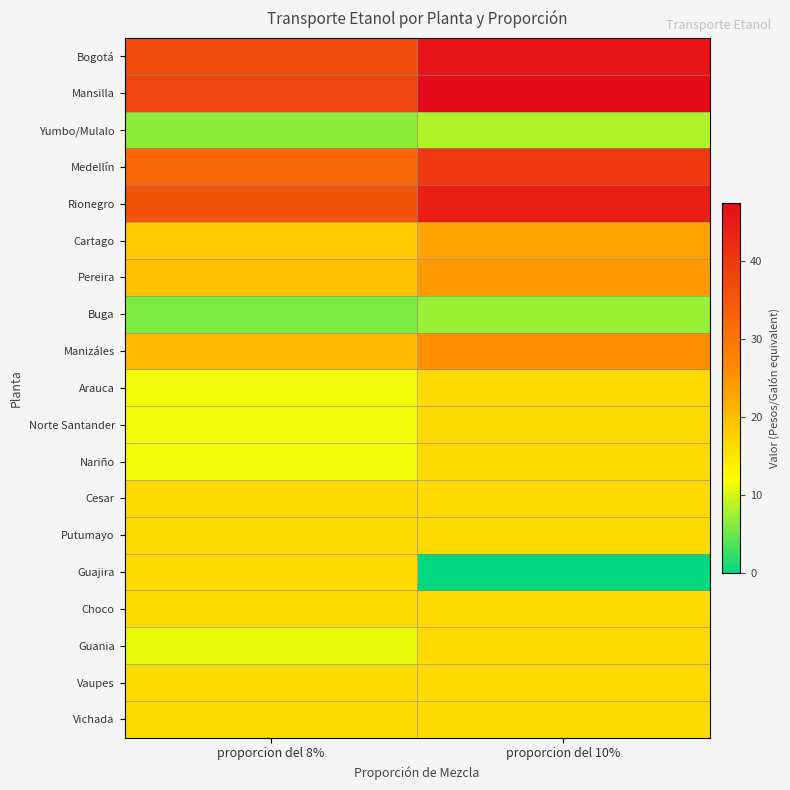

Reading right to left, transcribe all the data shown in this chart.

Bogotá: proporcion del 10%=45.9	proporcion del 8%=36.7
Mansilla: proporcion del 10%=47.5	proporcion del 8%=38.0
Yumbo/Mulalo: proporcion del 10%=8.2	proporcion del 8%=6.5
Medellín: proporcion del 10%=40.1	proporcion del 8%=32.1
Rionegro: proporcion del 10%=44.2	proporcion del 8%=35.4
Cartago: proporcion del 10%=23.1	proporcion del 8%=18.5
Pereira: proporcion del 10%=24.4	proporcion del 8%=19.5
Buga: proporcion del 10%=7.2	proporcion del 8%=5.8
Manizáles: proporcion del 10%=25.6	proporcion del 8%=20.5
Arauca: proporcion del 10%=16.5	proporcion del 8%=11.2
Norte Santander: proporcion del 10%=16.5	proporcion del 8%=11.2
Nariño: proporcion del 10%=16.5	proporcion del 8%=11.2
Cesar: proporcion del 10%=16.5	proporcion del 8%=16.5
Putumayo: proporcion del 10%=16.5	proporcion del 8%=16.5
Guajira: proporcion del 10%=0.0	proporcion del 8%=16.5
Choco: proporcion del 10%=16.5	proporcion del 8%=16.5
Guania: proporcion del 10%=16.5	proporcion del 8%=10.9
Vaupes: proporcion del 10%=16.5	proporcion del 8%=16.5
Vichada: proporcion del 10%=16.5	proporcion del 8%=16.5